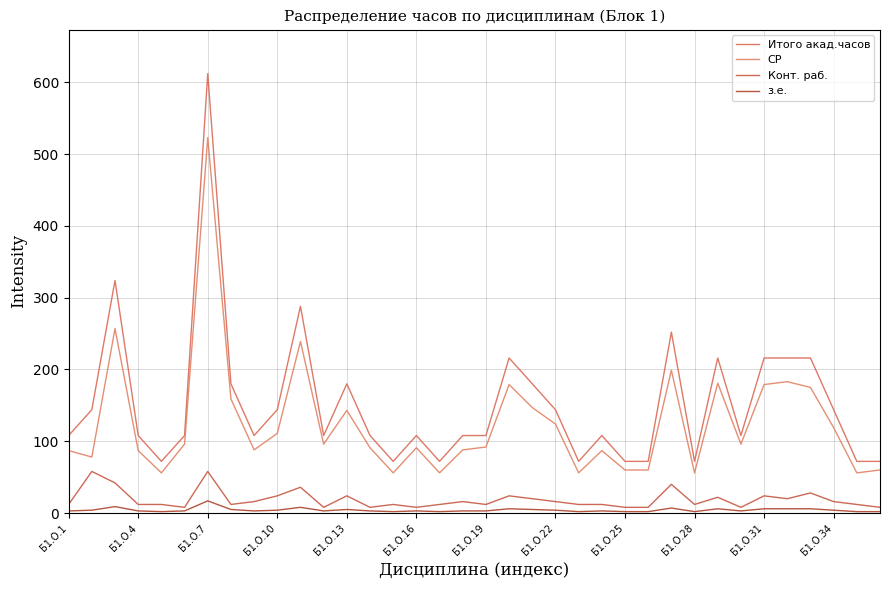

Which series has the largest total across all categories?

Итого акад.часов